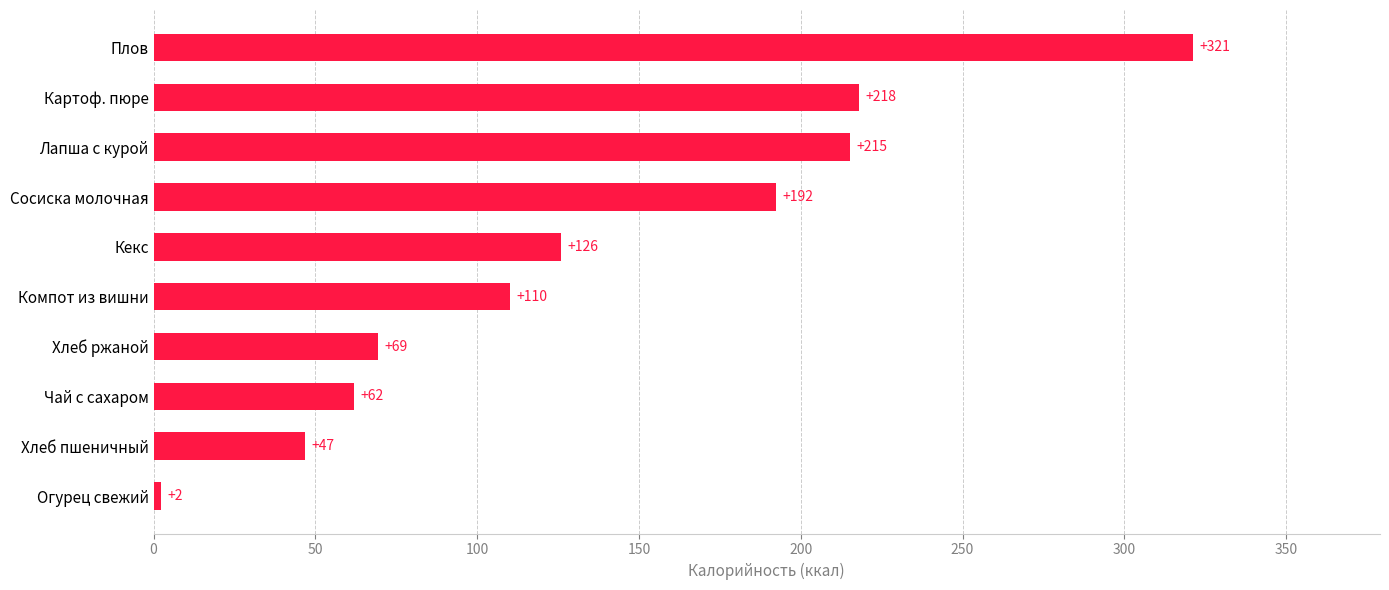

The chart shows a value of 388.2 at Картоф. пюре. True or false?

False